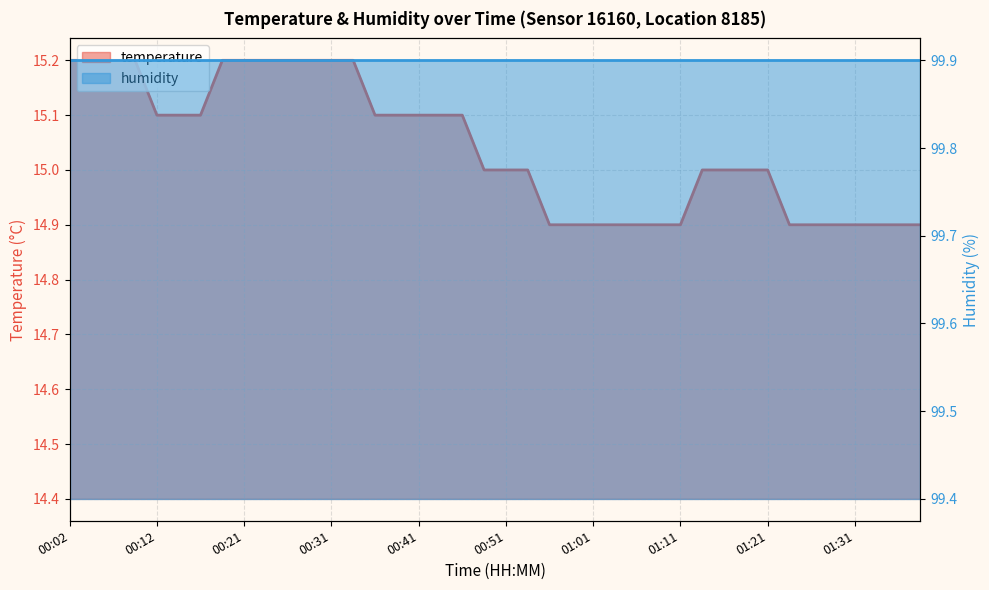

At which category does the chart reach its minimum across all series?

00:56